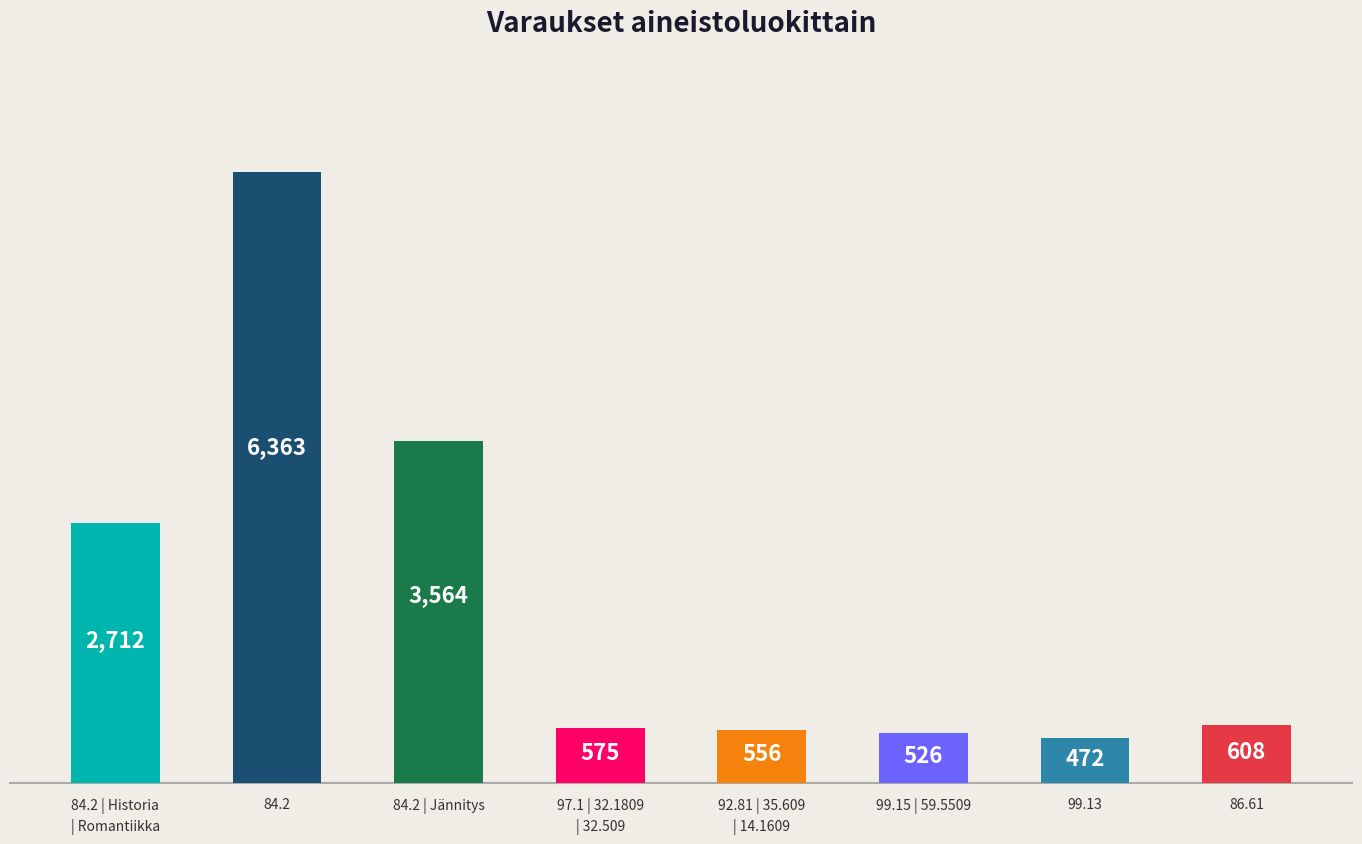

List the labels in order of value, smallest first.

99.13, 99.15 | 59.5509, 92.81 | 35.609
| 14.1609, 97.1 | 32.1809
| 32.509, 86.61, 84.2 | Historia
| Romantiikka, 84.2 | Jännitys, 84.2